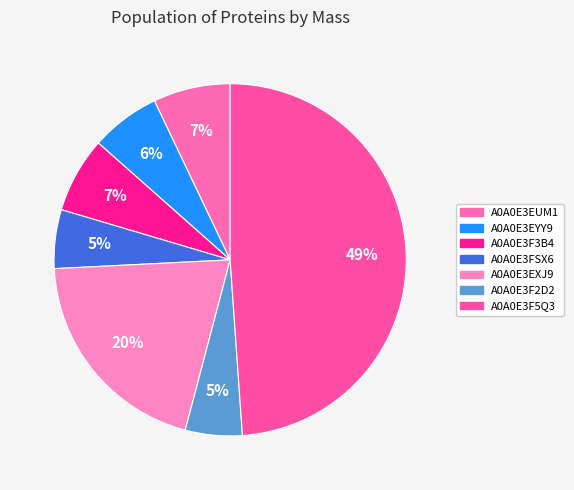

Is it true that A0A0E3F2D2 is 5% of the pie?

True